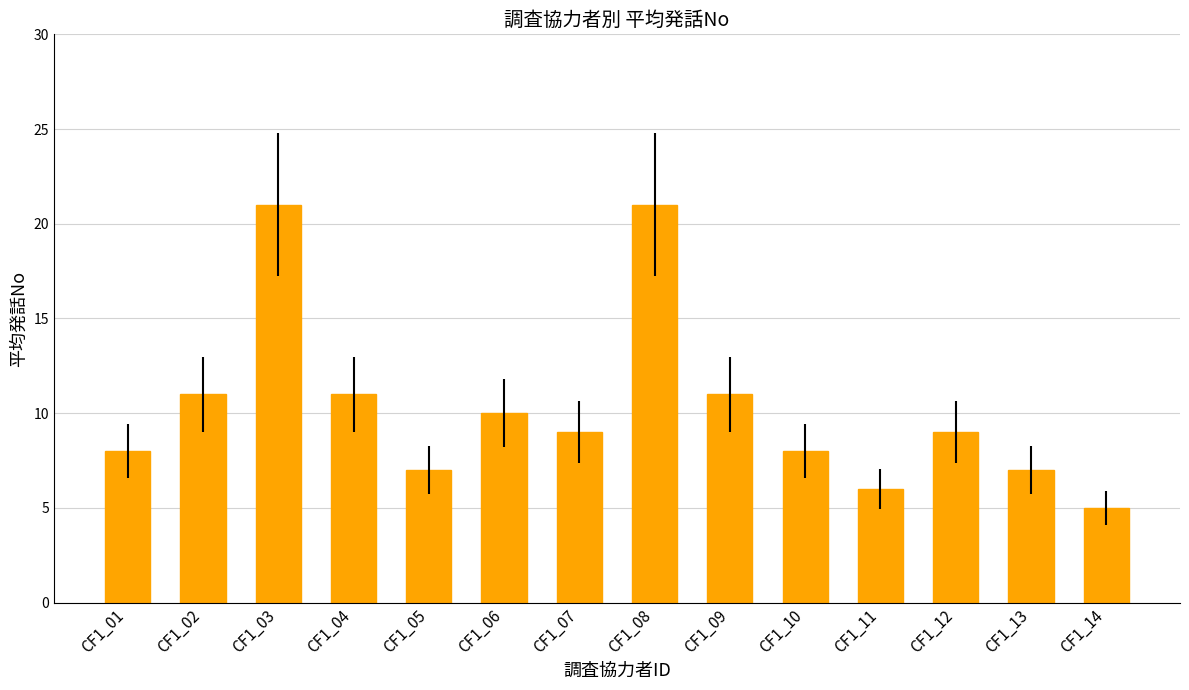

The value at CF1_06 is 10. True or false?

True